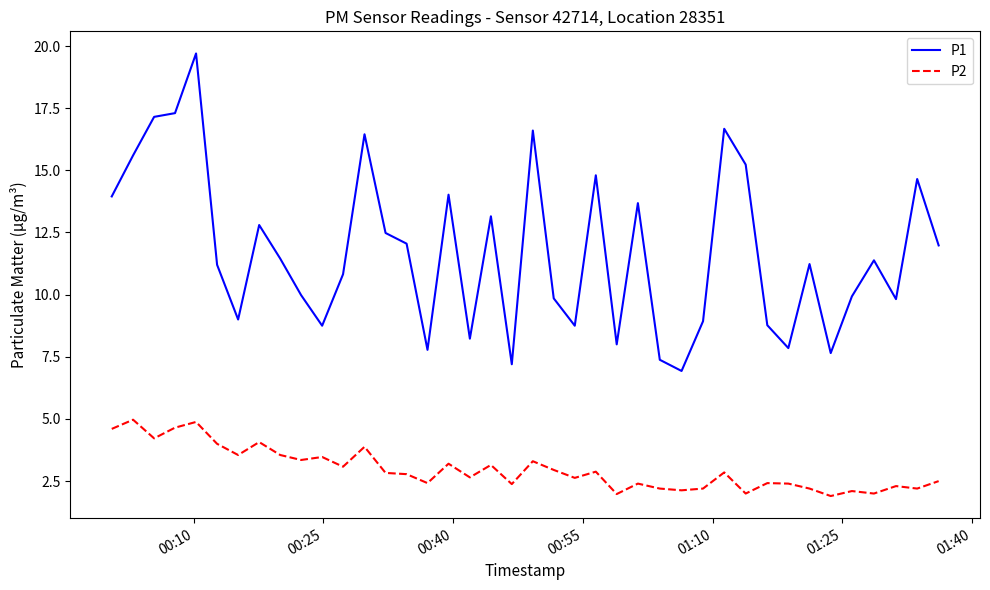

How many values in the P1 series are below 11?

18